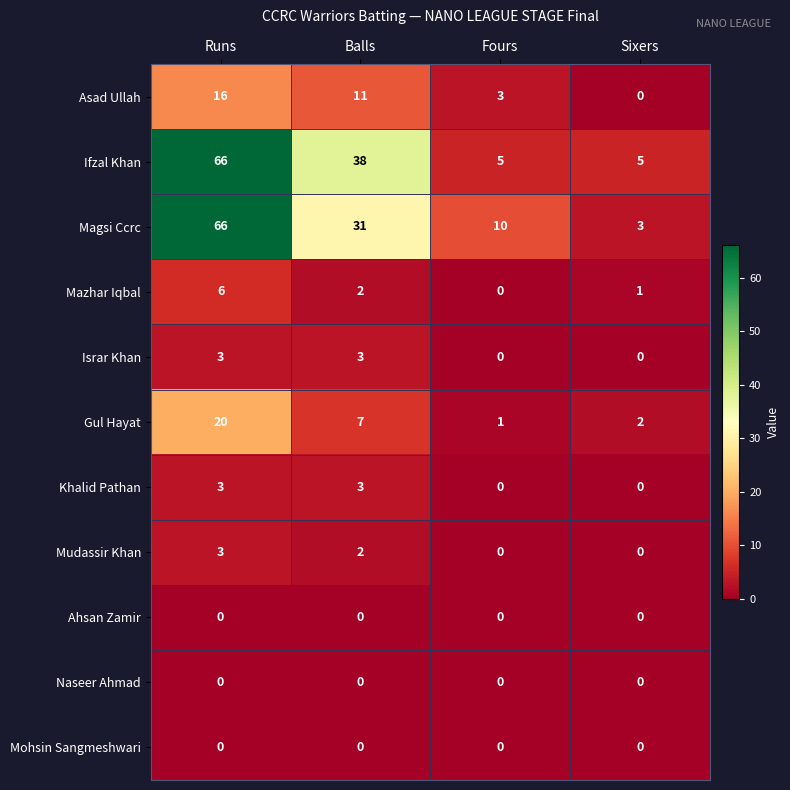

The value of Naseer Ahmad at Runs is 0. True or false?

True